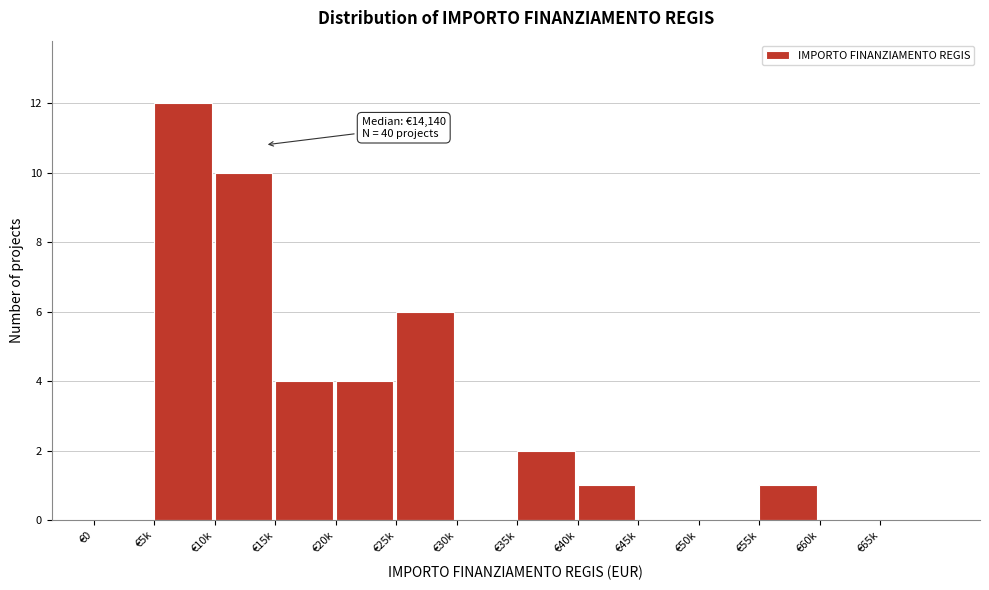

Reading right to left, list all the values displayed in this chart.

€65k=0	€60k=0	€55k=1	€50k=0	€45k=0	€40k=1	€35k=2	€30k=0	€25k=6	€20k=4	€15k=4	€10k=10	€5k=12	€0=0